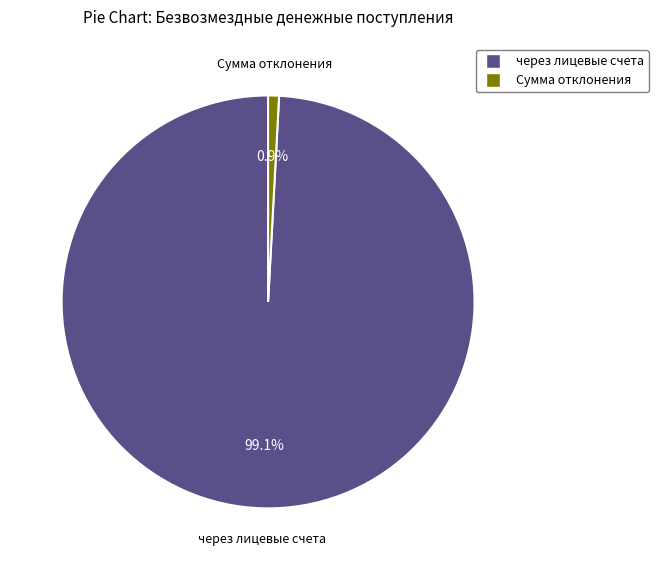

Is the sum of Сумма отклонения and через лицевые счета greater than half?

Yes